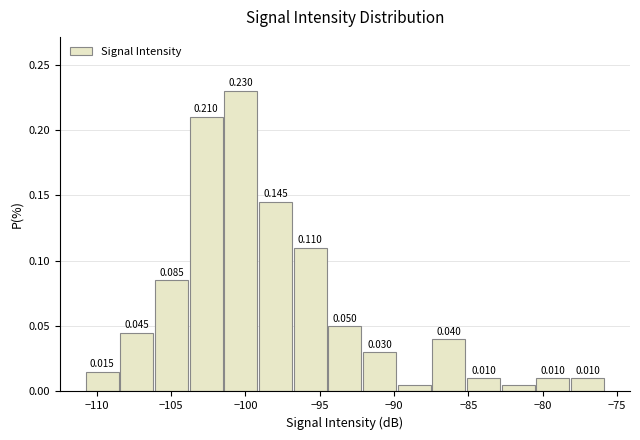

Over which range of the x-axis is the bar tallest?

-101.5 to -99.0